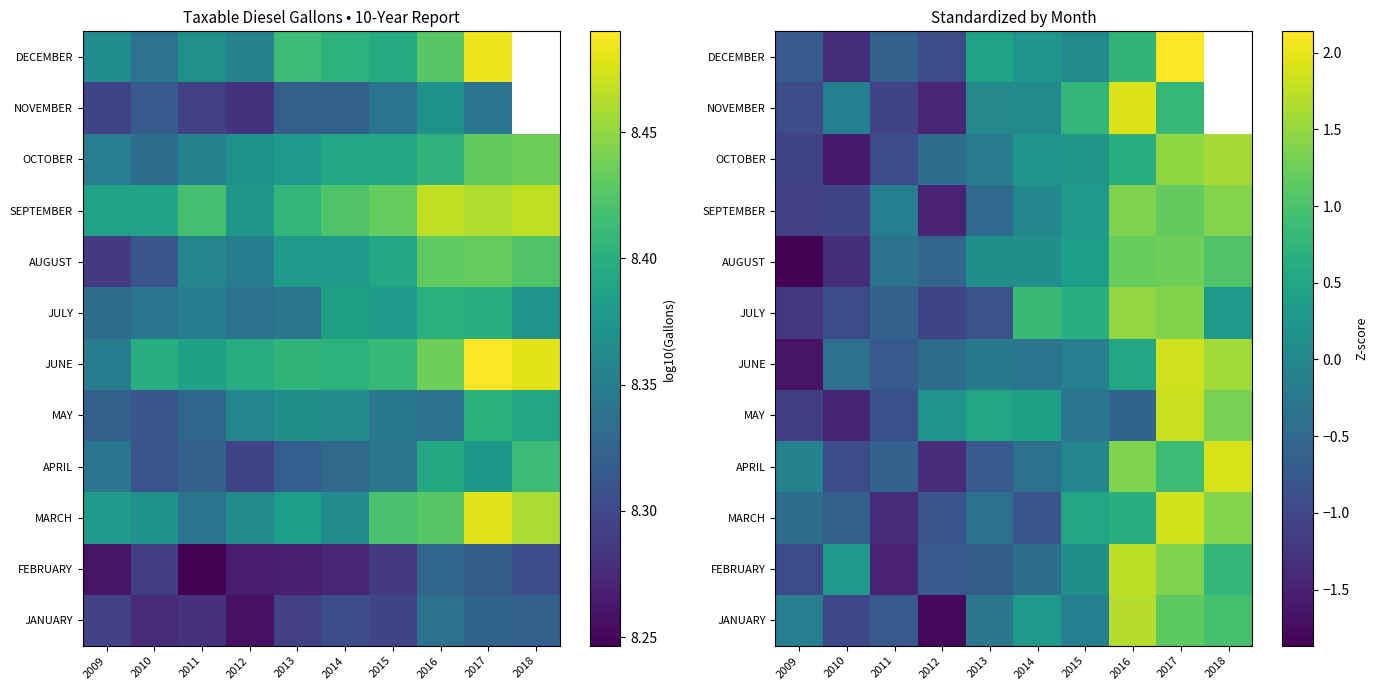

At which category is the sum across all series the highest?

2017